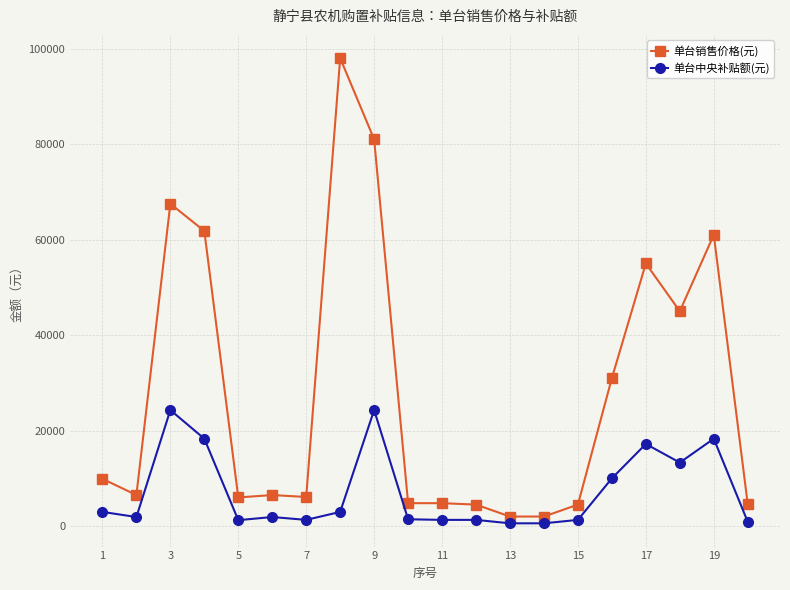

Does the chart have visible grid lines?

Yes